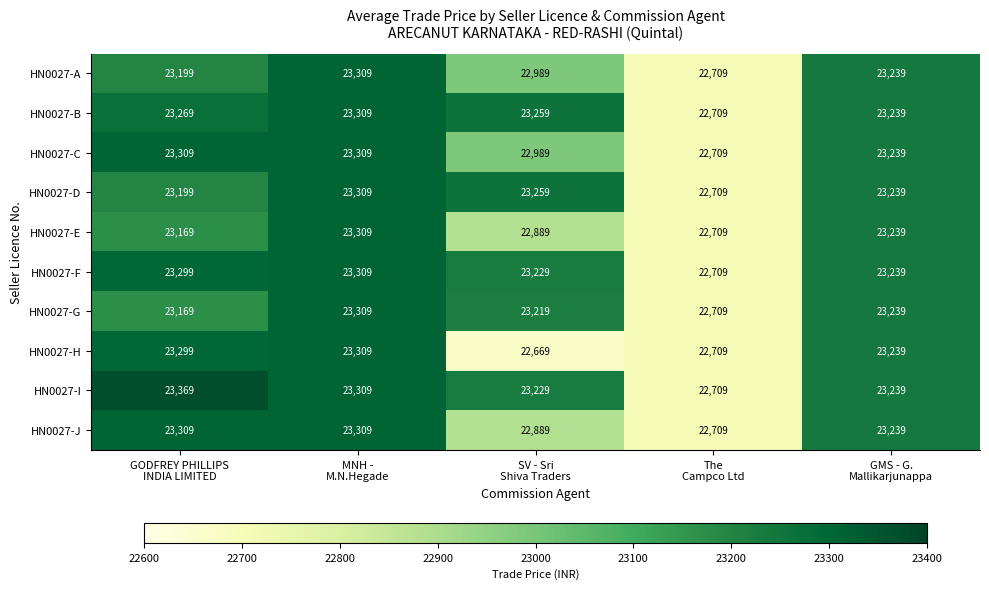

At which category is the sum across all series the highest?

MNH -
M.N.Hegade